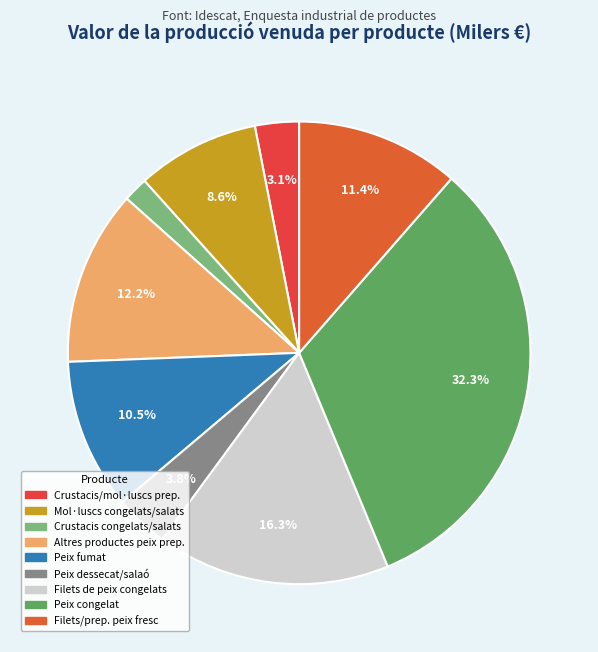

Does any single category account for the majority?

No